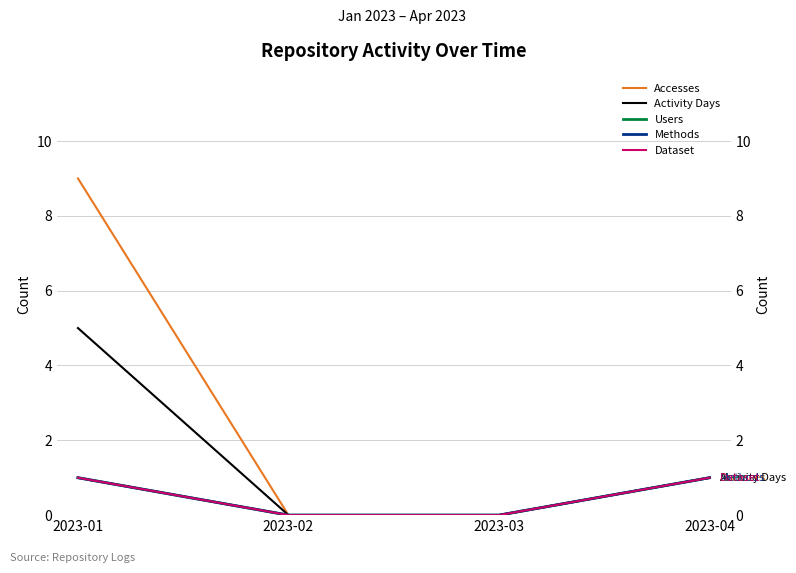

Reading left to right, list all the values displayed in this chart.

Accesses: 9	0	0	1
Activity Days: 5	0	0	1
Users: 1	0	0	1
Methods: 1	0	0	1
Dataset: 1	0	0	1